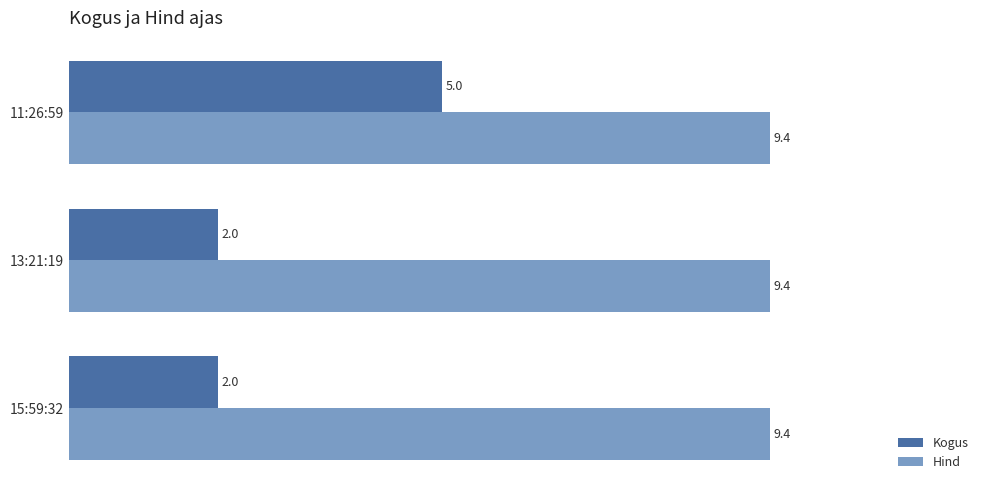

Count the Kogus values in the range 2 to 5.

3